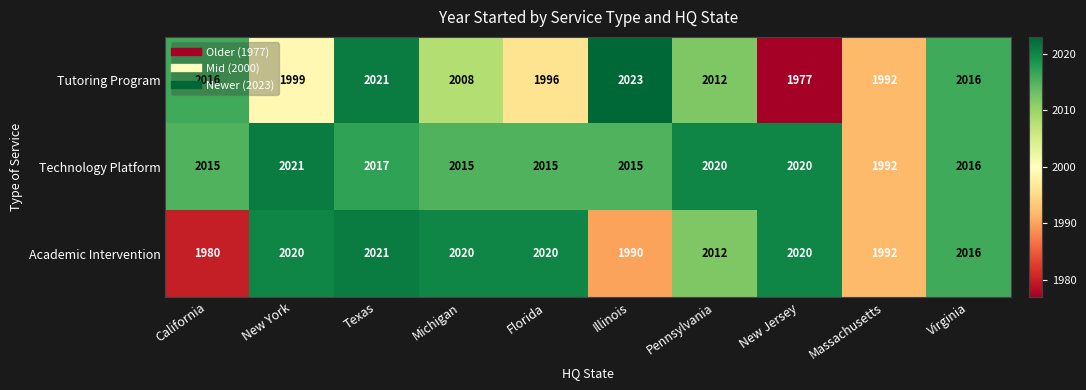

At which label is Academic Intervention closest to 2000?

Massachusetts